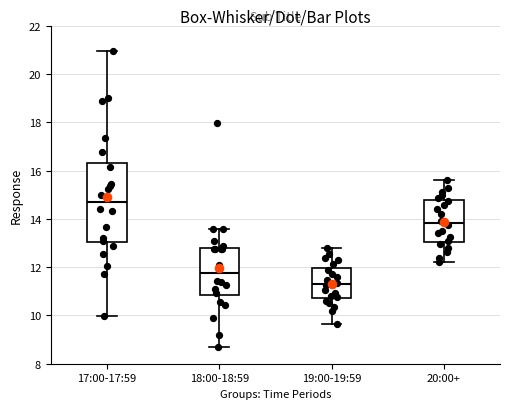

Reading left to right, read every box against the y-axis: the position of its median line, the range the box covers, and the ends of its whiskers. The values are not printed on the chart, so give them approximately, as read against the axis.

17:00-17:59: median 14.8, box 13.0 to 16.4, whiskers 10.0 to 21.0
18:00-18:59: median 11.8, box 10.8 to 12.8, whiskers 8.8 to 13.6
19:00-19:59: median 11.4, box 10.8 to 12.0, whiskers 9.6 to 12.8
20:00+: median 13.8, box 13.0 to 14.8, whiskers 12.2 to 15.6